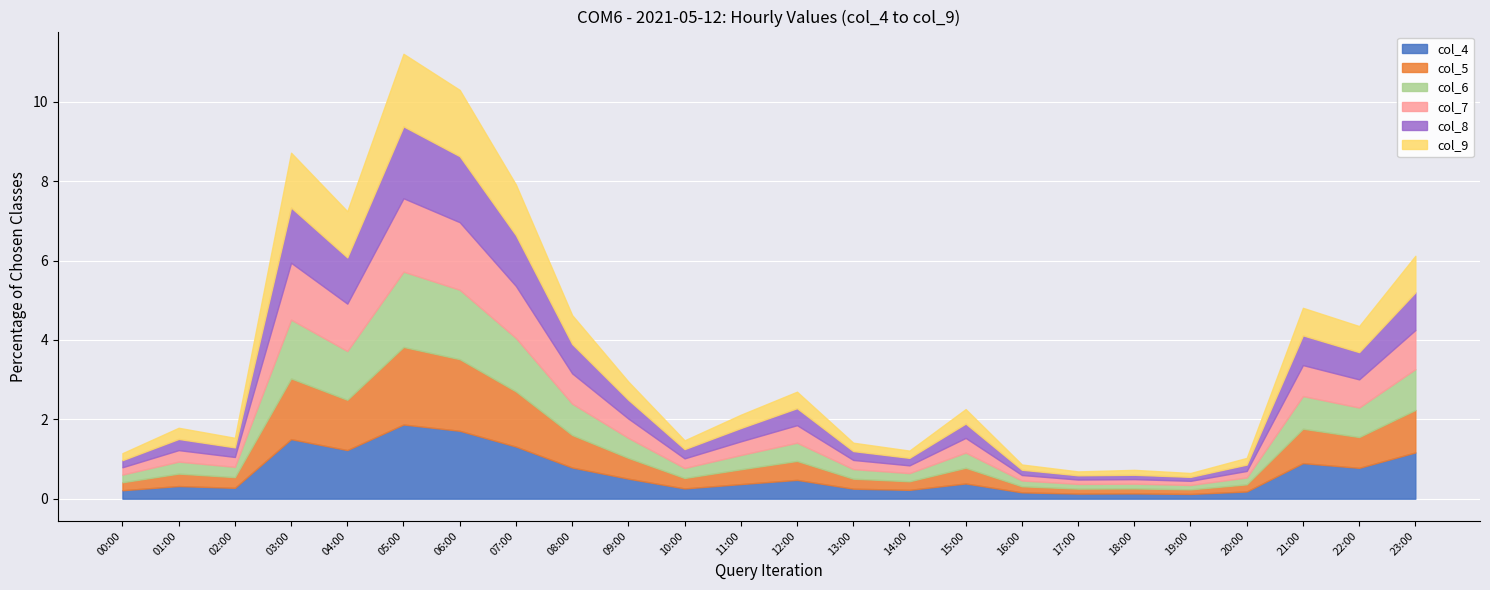

What is the sum of all col_7 values?

14.4